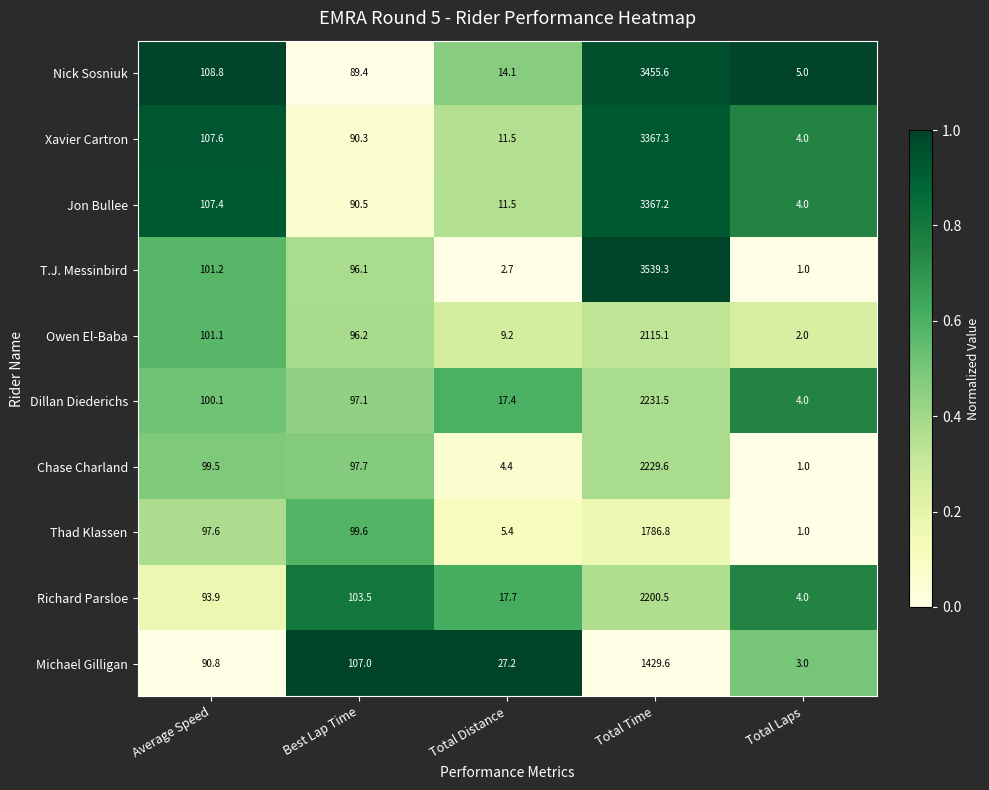

The Richard Parsloe series shows 103.5 at Best Lap Time. True or false?

True